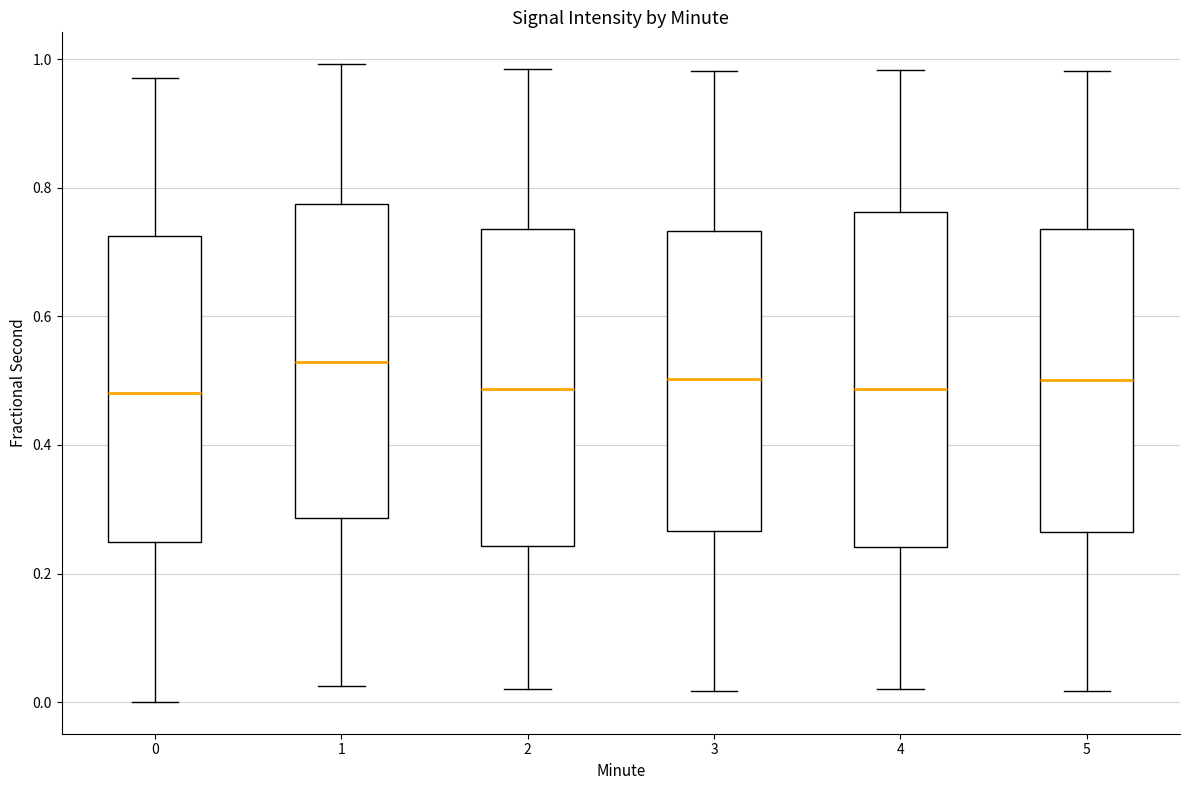

Comparing the boxes themselves (not the whiskers), which one is the tallest?

4